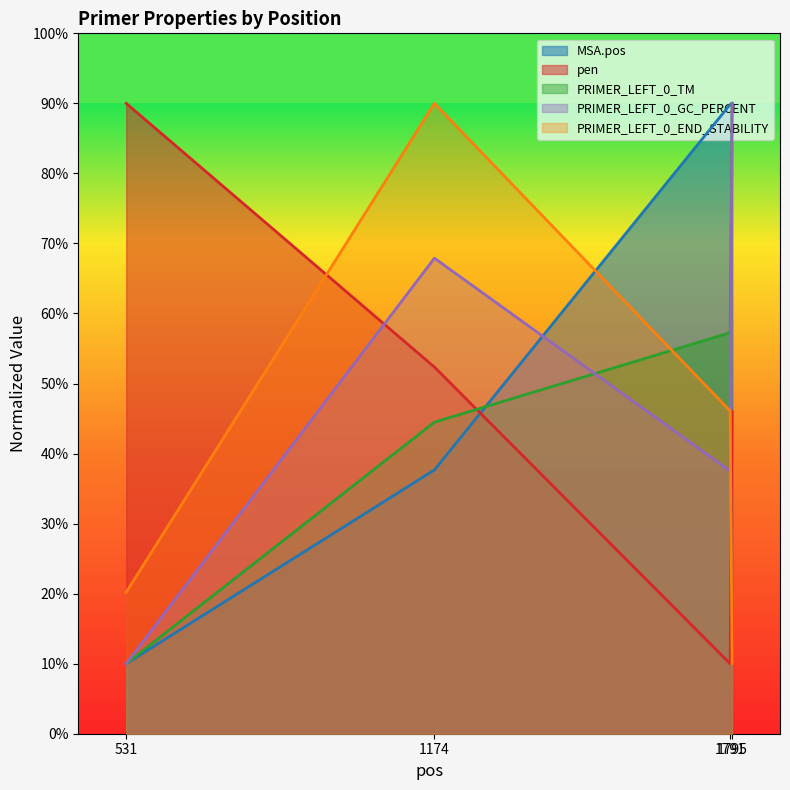

Reading left to right, list all the values displayed in this chart.

MSA.pos: 10.0	37.7	89.8	90.0
pen: 90.0	52.3	10.0	46.0
PRIMER_LEFT_0_TM: 10.0	44.5	57.3	90.0
PRIMER_LEFT_0_GC_PERCENT: 10.0	67.9	37.5	90.0
PRIMER_LEFT_0_END_STABILITY: 20.2	90.0	46.1	10.0